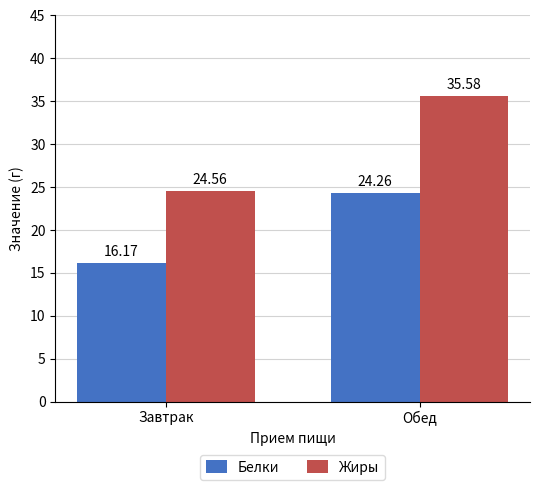

At which category does the chart reach its minimum across all series?

Завтрак